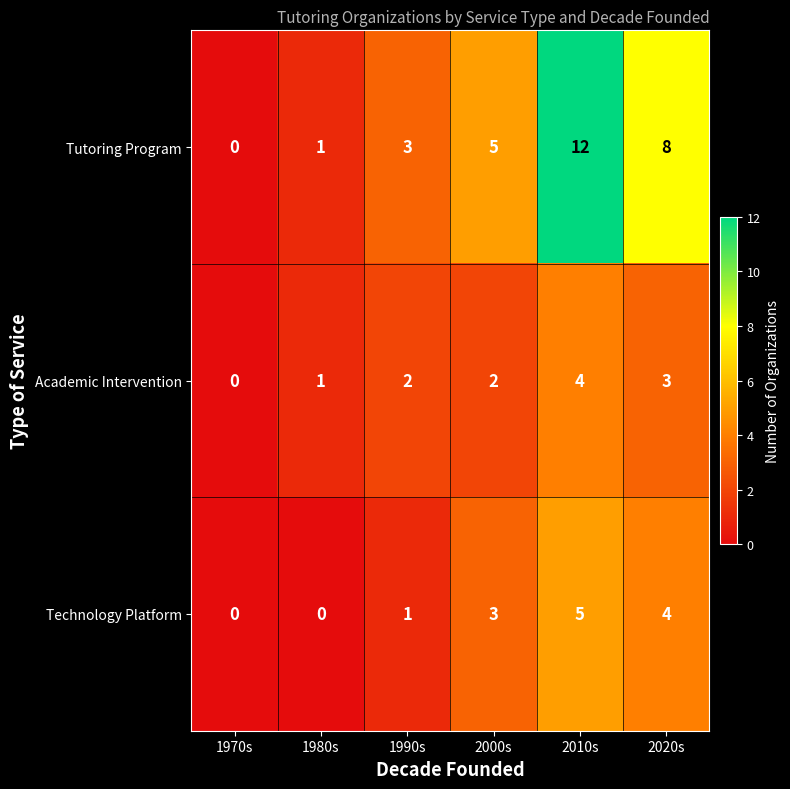

Reading right to left, extract all data points from this chart.

Tutoring Program: 2020s=8	2010s=12	2000s=5	1990s=3	1980s=1	1970s=0
Academic Intervention: 2020s=3	2010s=4	2000s=2	1990s=2	1980s=1	1970s=0
Technology Platform: 2020s=4	2010s=5	2000s=3	1990s=1	1980s=0	1970s=0